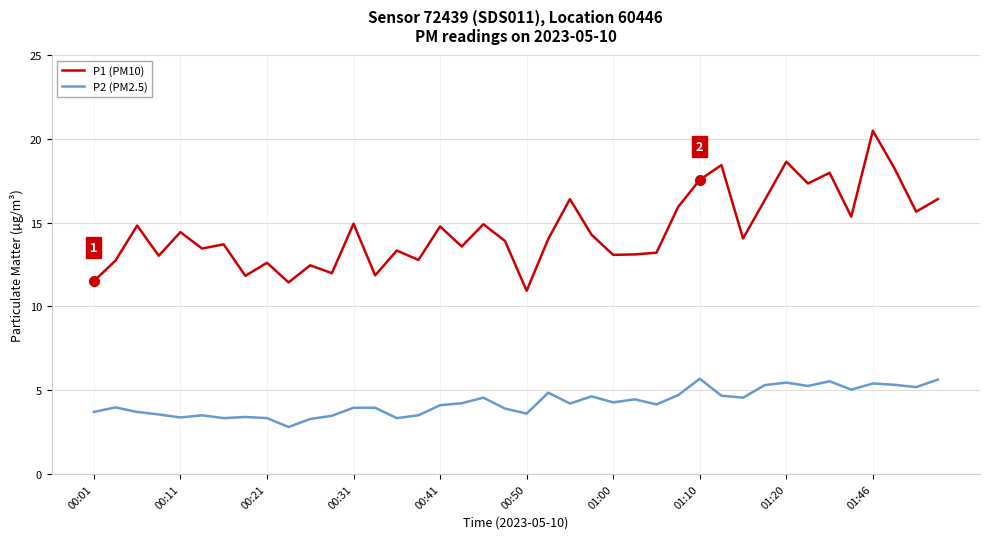

List the series in order of their overall mean, highest first.

P1 (PM10), P2 (PM2.5)